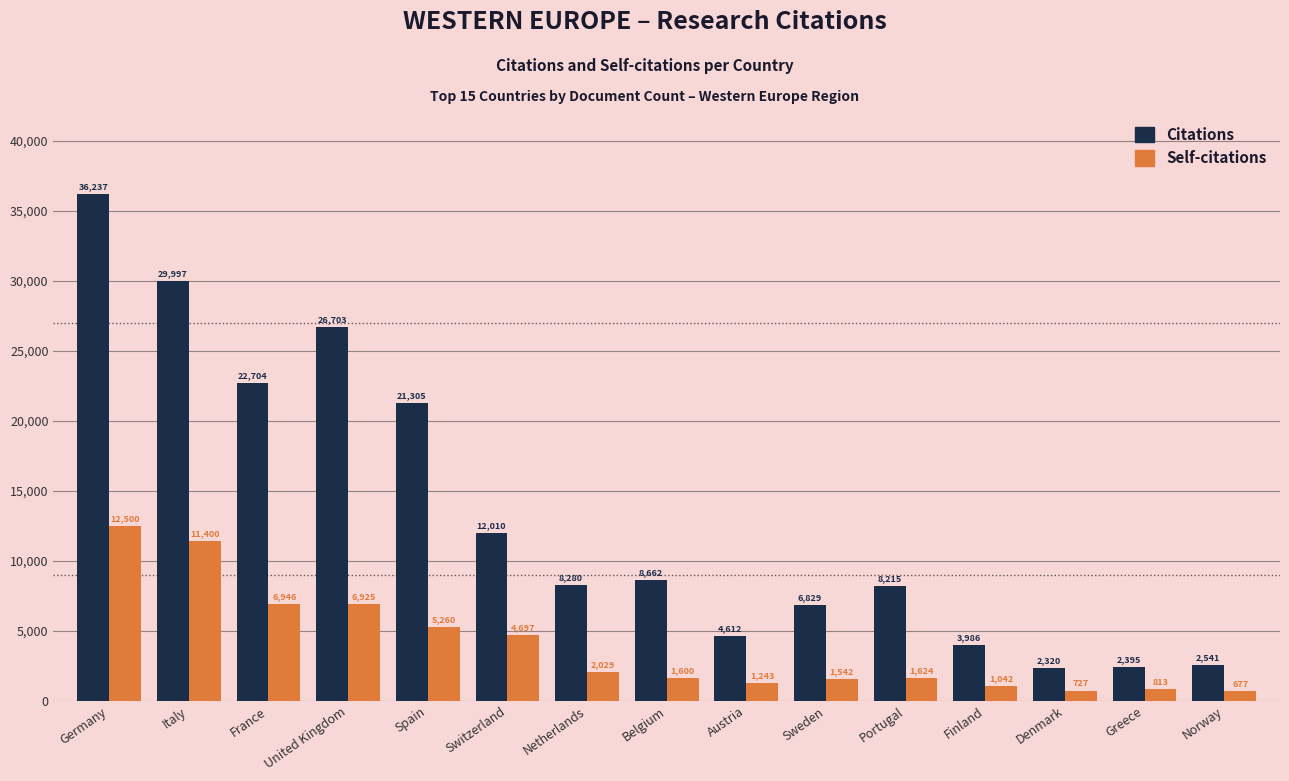

Reading left to right, transcribe all the data shown in this chart.

Citations: 36237	29997	22704	26703	21305	12010	8280	8662	4612	6829	8215	3986	2320	2395	2541
Self-citations: 12500	11400	6946	6925	5260	4697	2029	1600	1243	1542	1624	1042	727	813	677